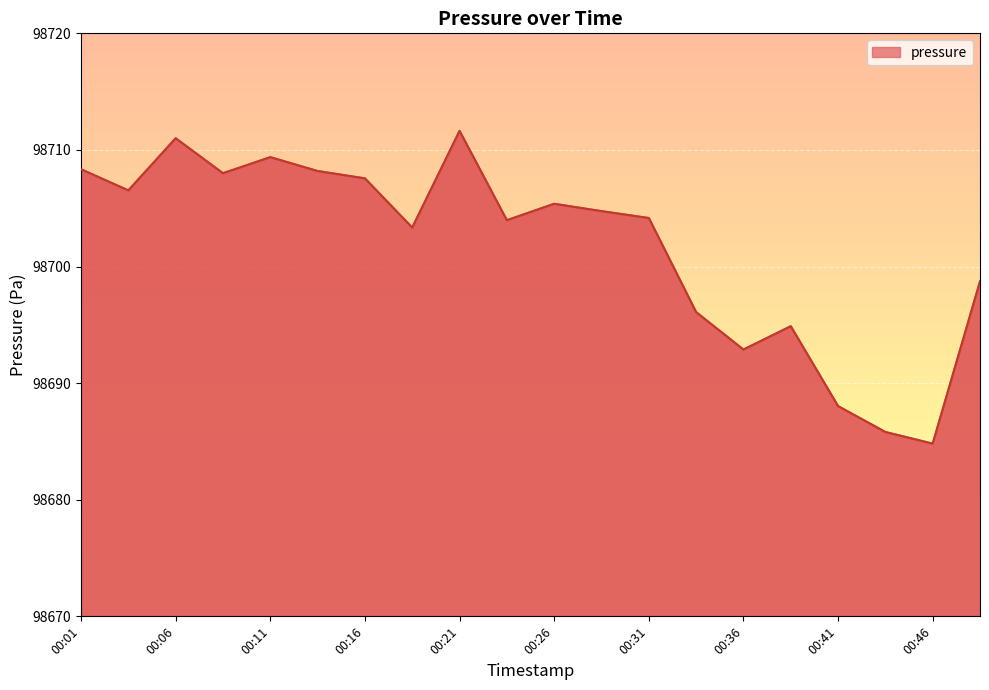

True or false: the data shows 64989.5 at 00:21.

False